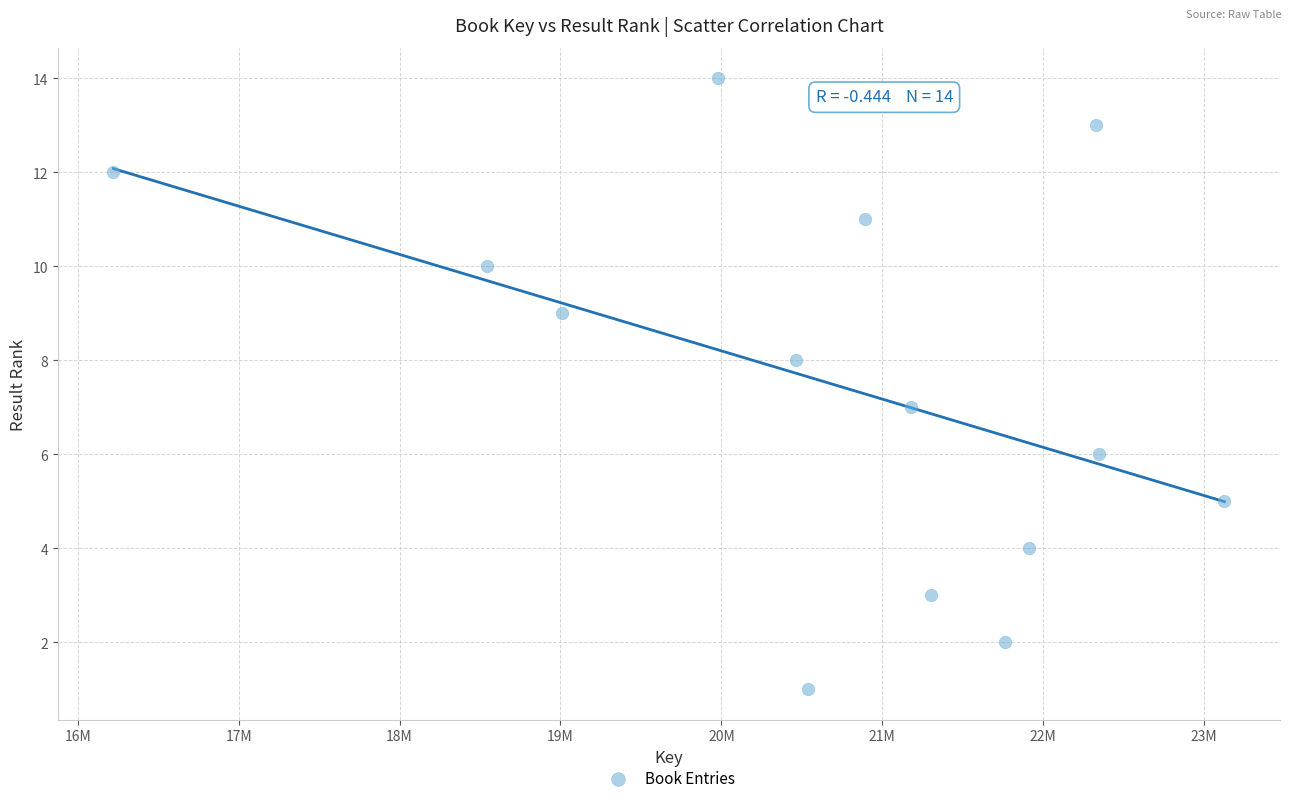

What is the range of X values (max minus min)?

6905973